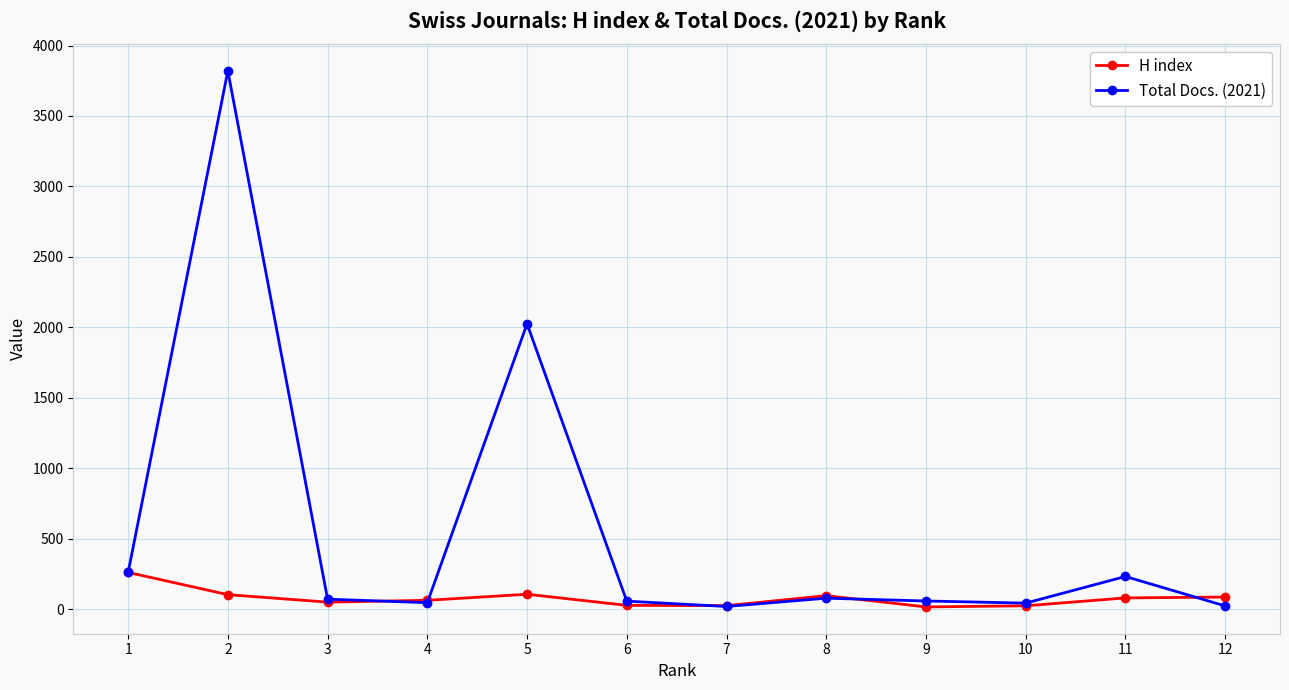

List the series in order of their overall mean, lowest first.

H index, Total Docs. (2021)